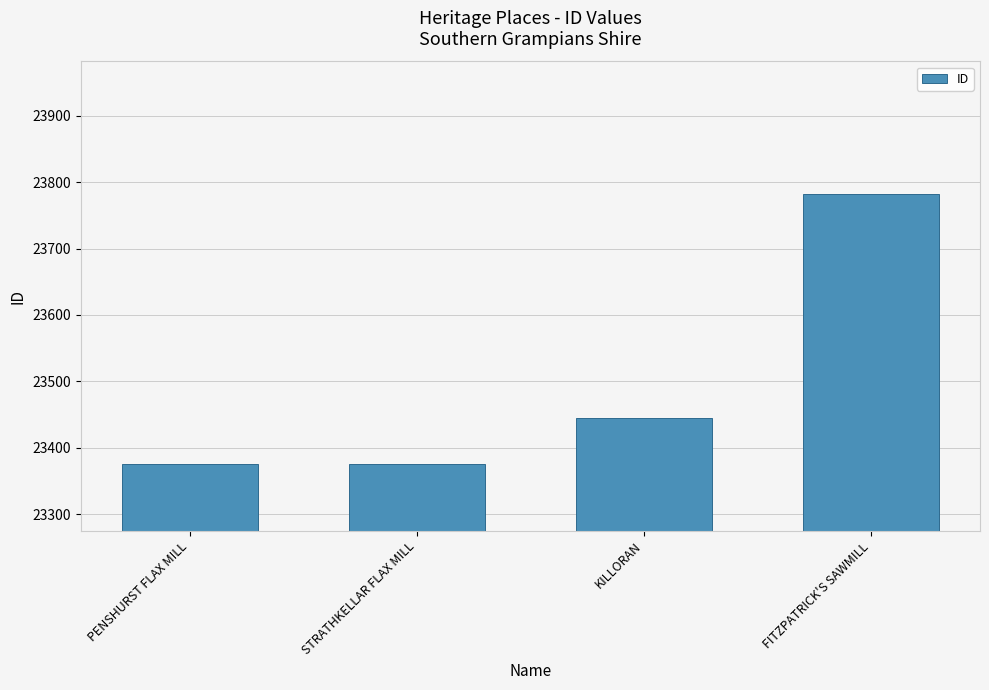

Where is the data nearest to the value 23578?

KILLORAN